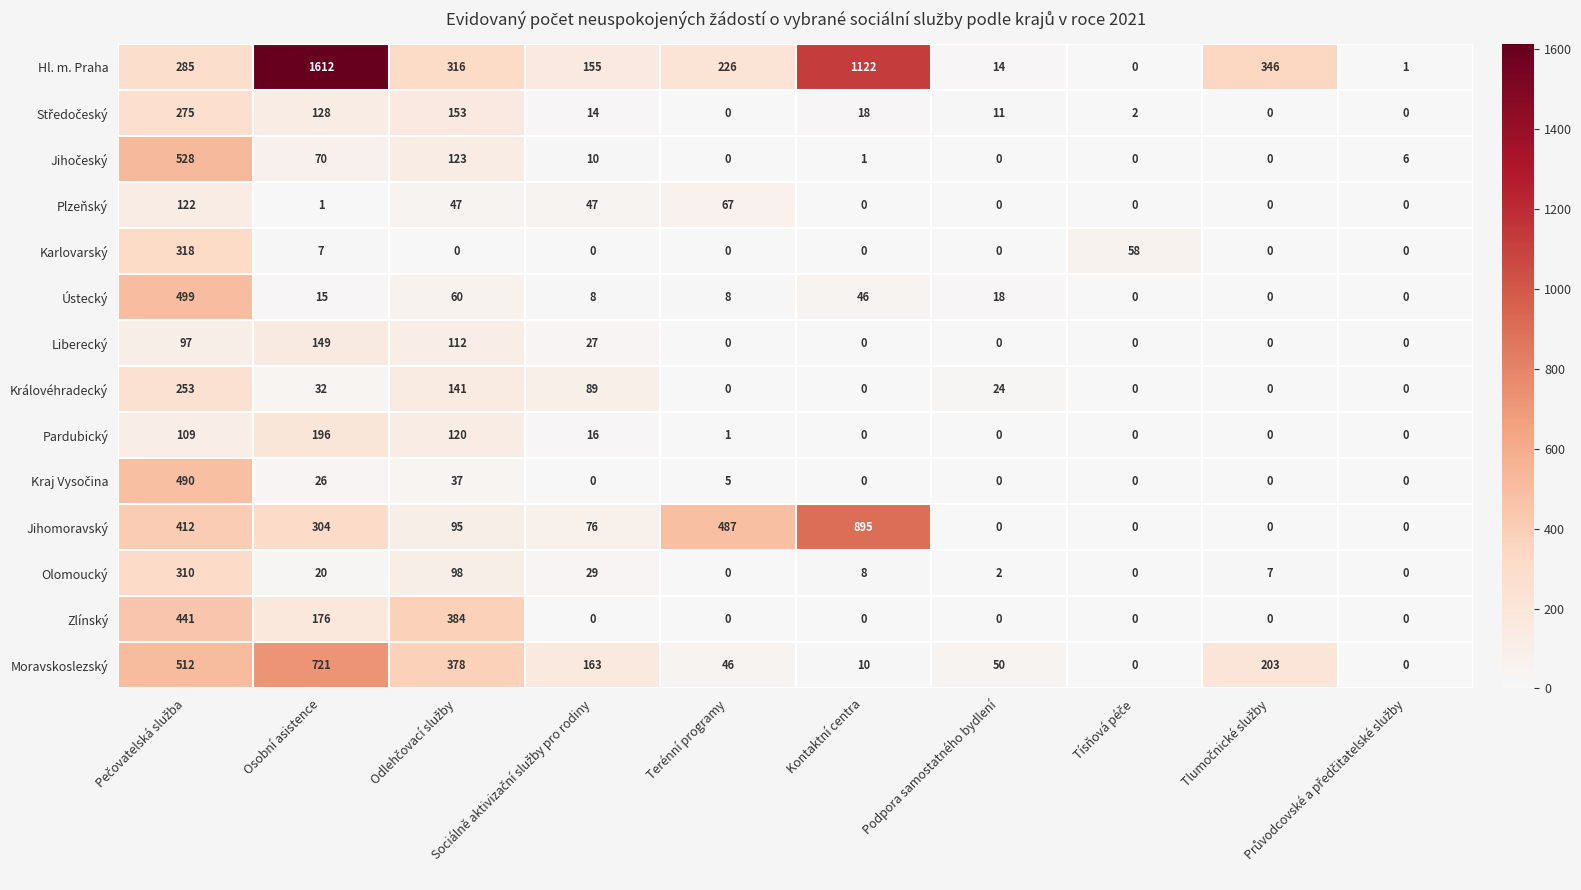

What is the difference between the maximum and second lowest values in the Jihomoravský series?

895